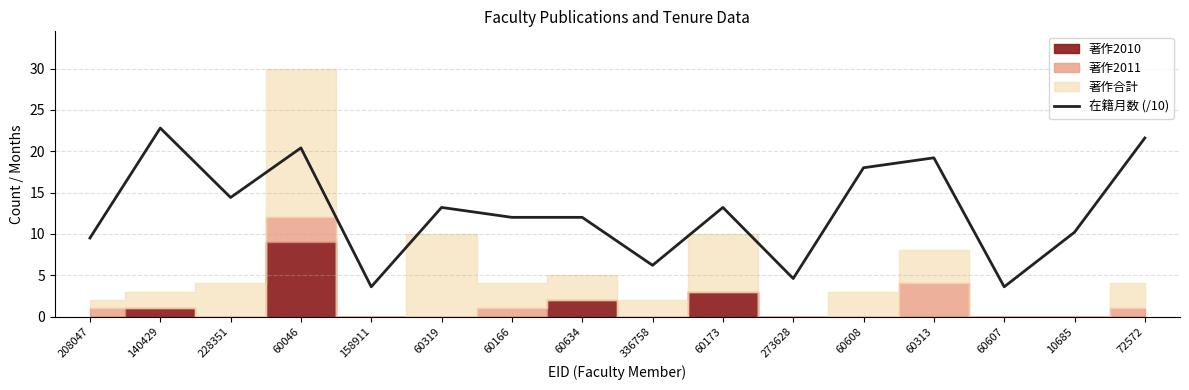

What is the label of the 8th point from the right?

336758